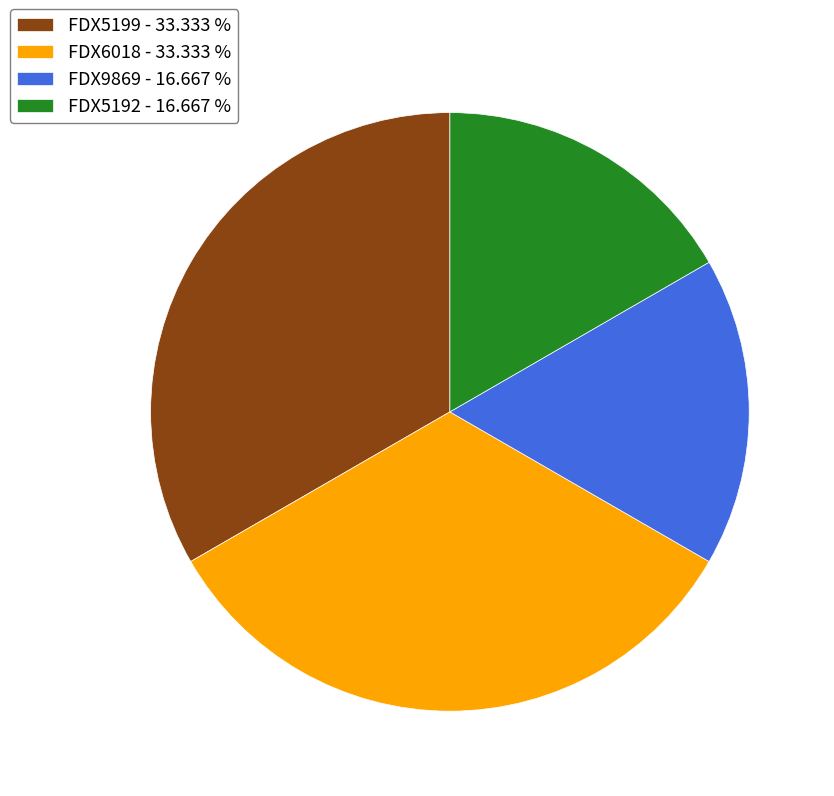

Does FDX5192 represent more than half of the total?

No